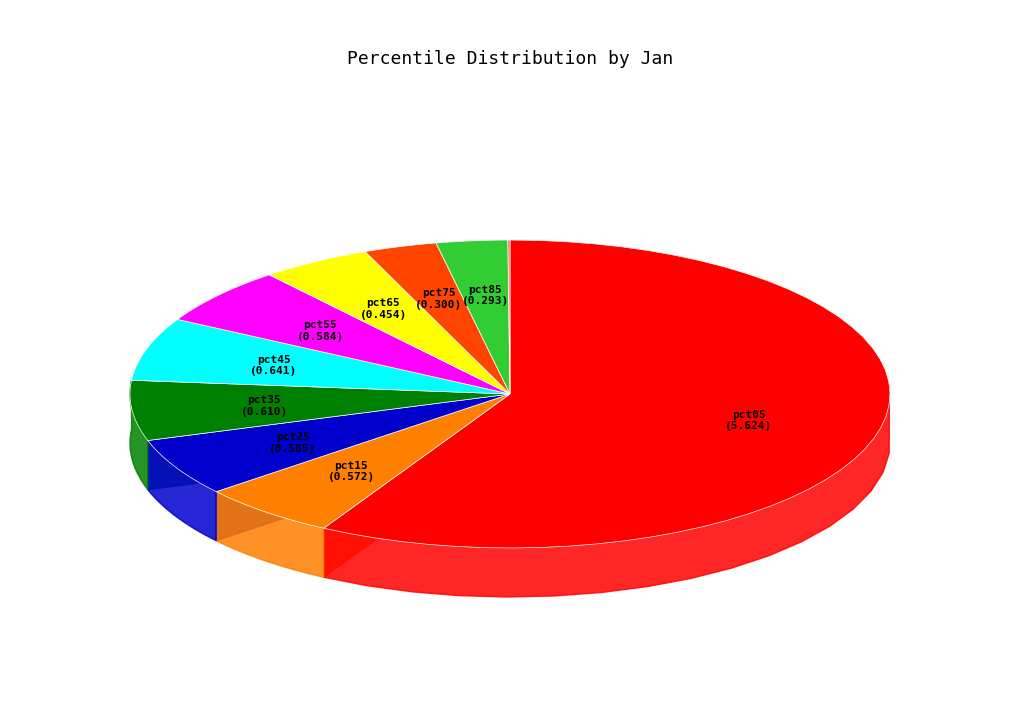

Is there any slice that represents more than half of the pie?

Yes